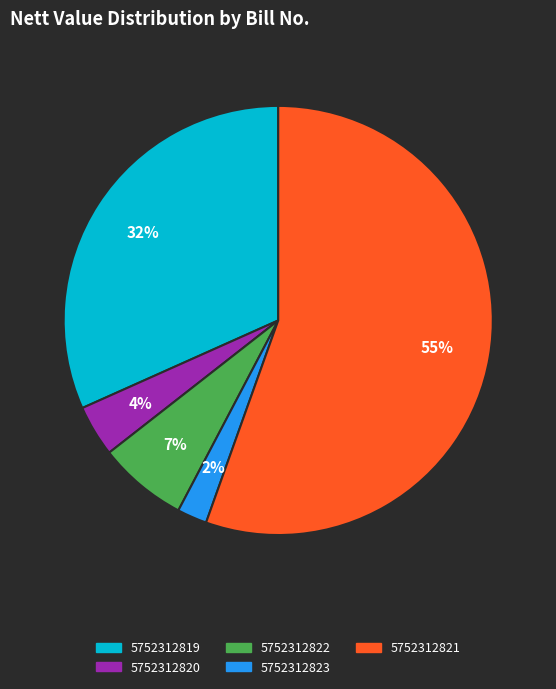

Which category has the biggest portion of the pie?

5752312821